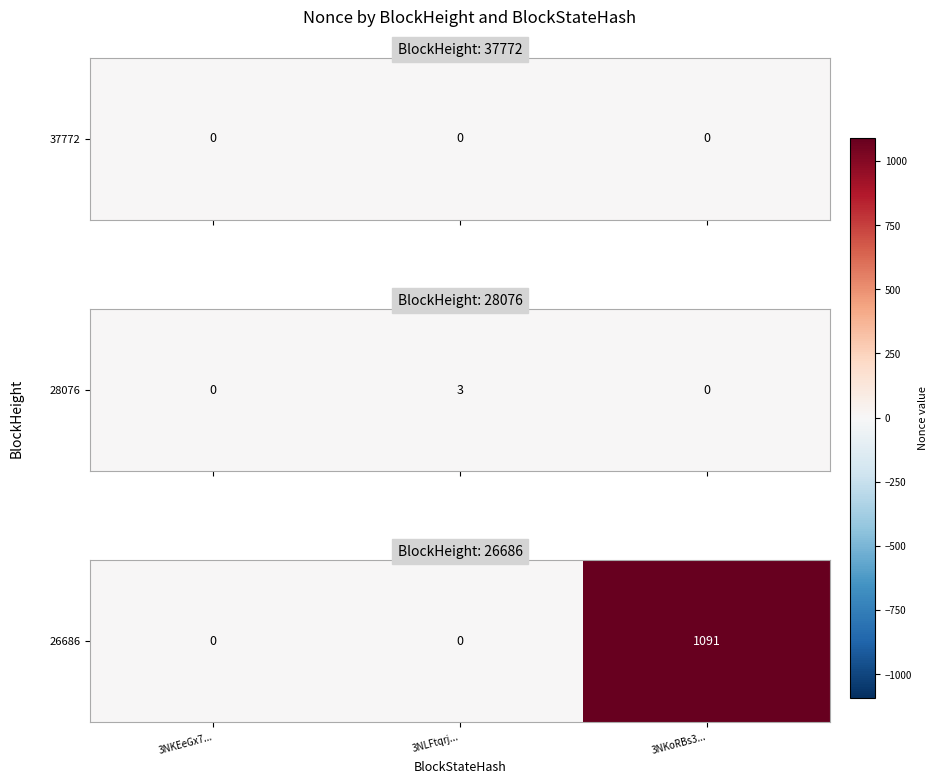

True or false: the data shows 0 at 3NKEeGx7....

True